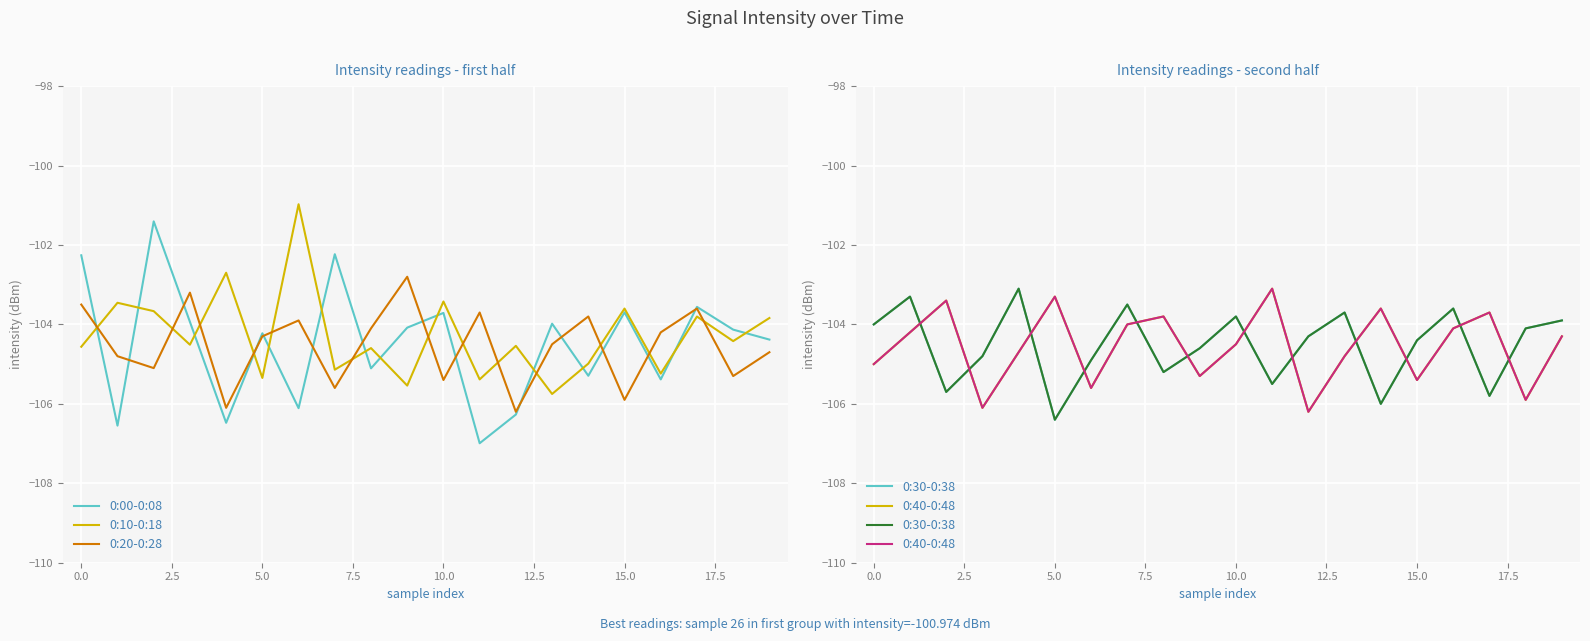

Reading right to left, extract all data points from this chart.

0:00-0:08: -104.4	-104.1	-103.6	-105.4	-103.7	-105.3	-104.0	-106.3	-107.0	-103.7	-104.1	-105.1	-102.2	-106.1	-104.2	-106.5	-103.9	-101.4	-106.5	-102.3
0:10-0:18: -103.8	-104.4	-103.8	-105.2	-103.6	-105.0	-105.8	-104.5	-105.4	-103.4	-105.5	-104.6	-105.1	-101.0	-105.3	-102.7	-104.5	-103.7	-103.5	-104.6
0:20-0:28: -104.7	-105.3	-103.6	-104.2	-105.9	-103.8	-104.5	-106.2	-103.7	-105.4	-102.8	-104.1	-105.6	-103.9	-104.3	-106.1	-103.2	-105.1	-104.8	-103.5
0:30-0:38: -103.9	-104.1	-105.8	-103.6	-104.4	-106.0	-103.7	-104.3	-105.5	-103.8	-104.6	-105.2	-103.5	-104.9	-106.4	-103.1	-104.8	-105.7	-103.3	-104.0
0:40-0:48: -104.3	-105.9	-103.7	-104.1	-105.4	-103.6	-104.8	-106.2	-103.1	-104.5	-105.3	-103.8	-104.0	-105.6	-103.3	-104.7	-106.1	-103.4	-104.2	-105.0